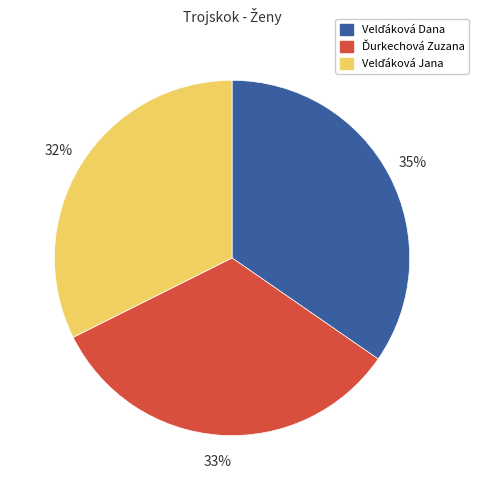

To the nearest percent, what is the average slice percentage?

33%